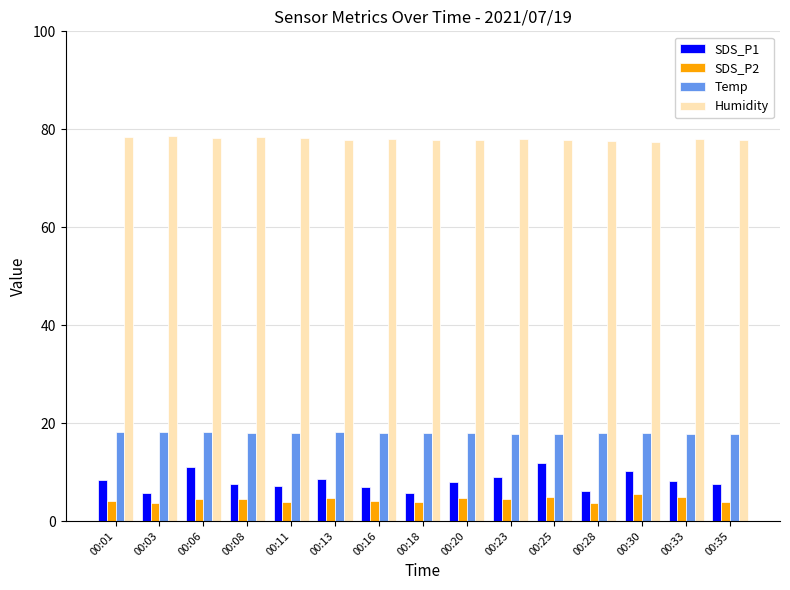

What is the greatest value displayed?

78.6